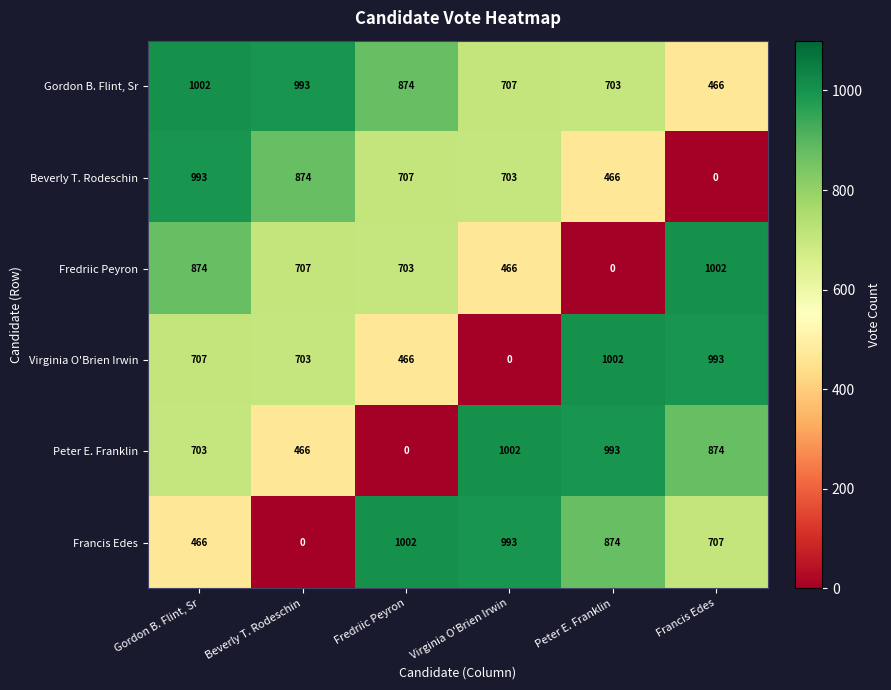

What is the spread (max minus min) of values at Peter E. Franklin?

1002